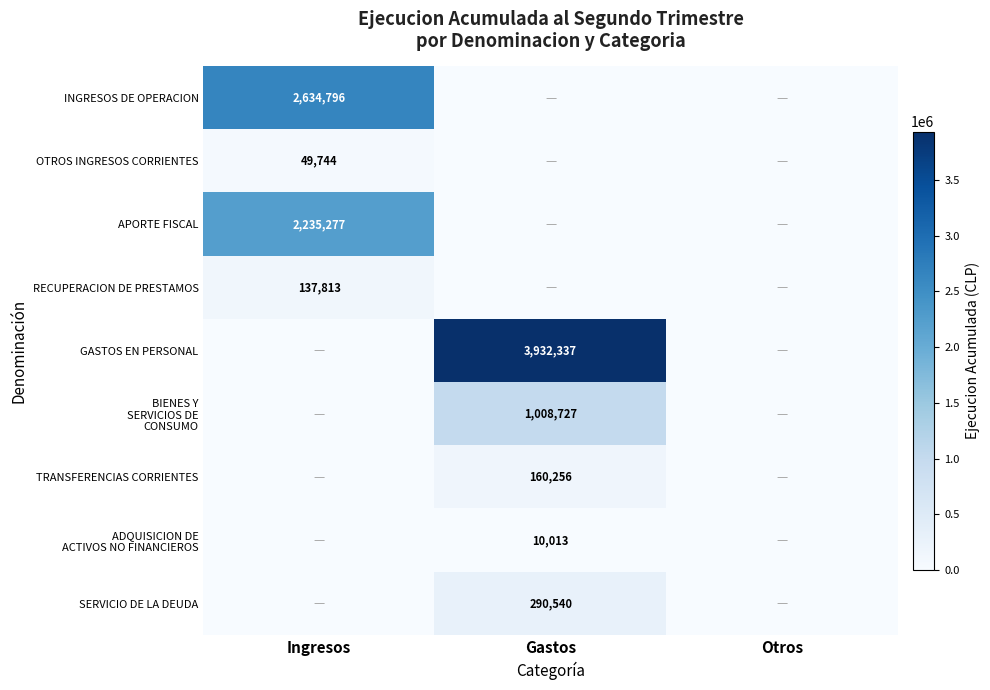

Count the number of data series in this chart.

9